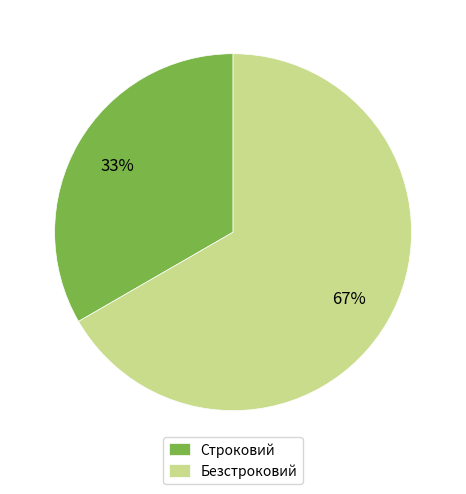

Combined, do Строковий and Безстроковий account for over 50%?

Yes